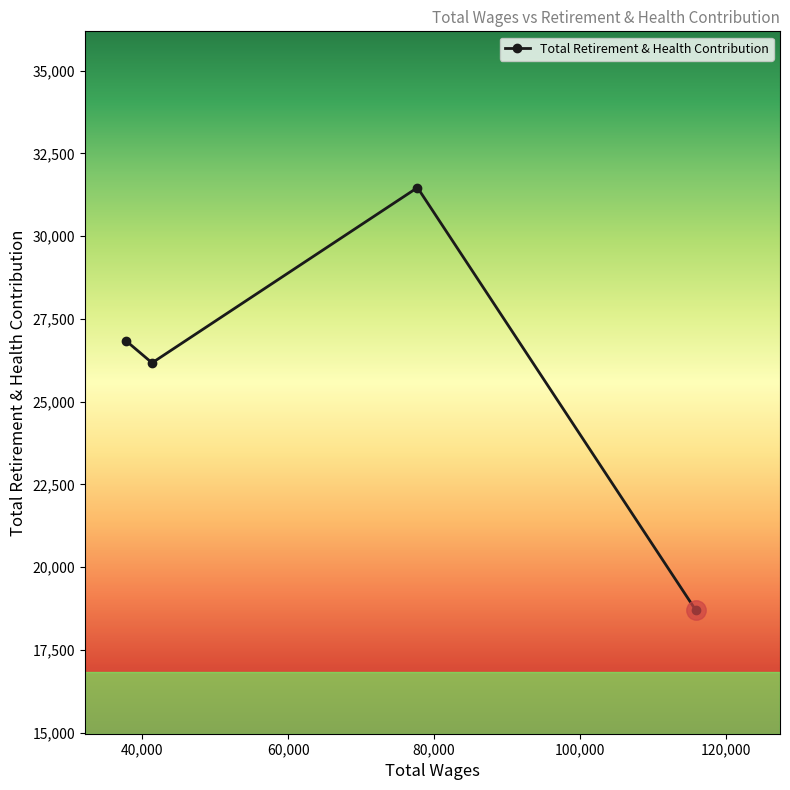

Reading left to right, extract all data points from this chart.

26832	26171	31465	18713